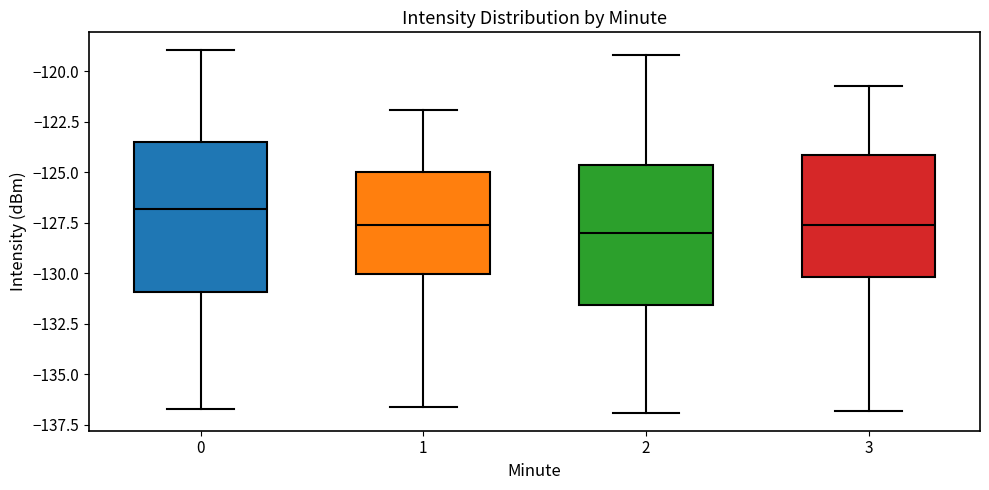

Which box's median line is the highest?

0